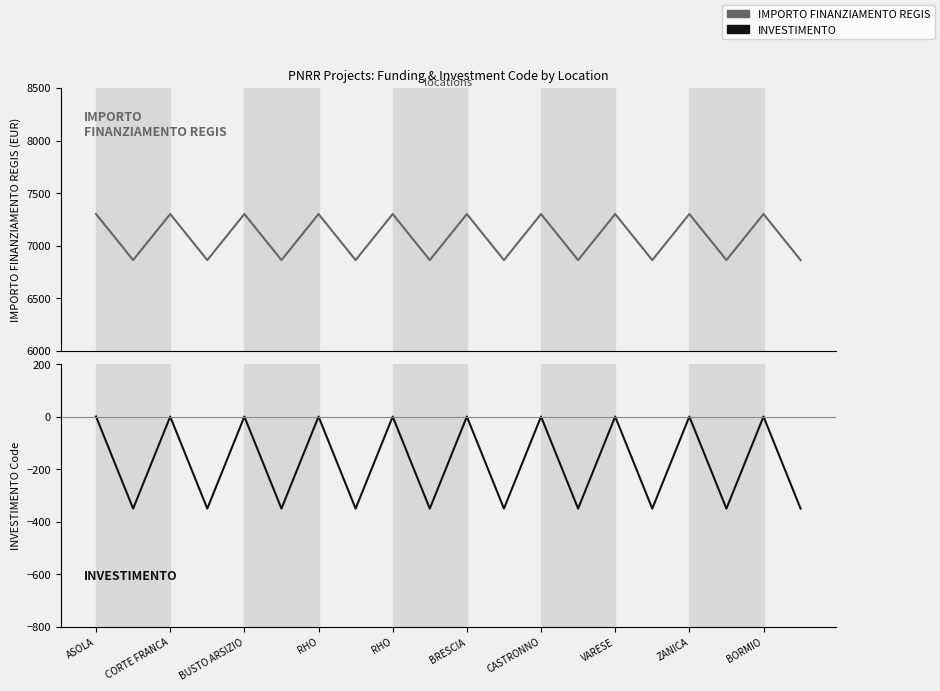

True or false: IMPORTO FINANZIAMENTO REGIS and INVESTIMENTO intersect in this chart.

False